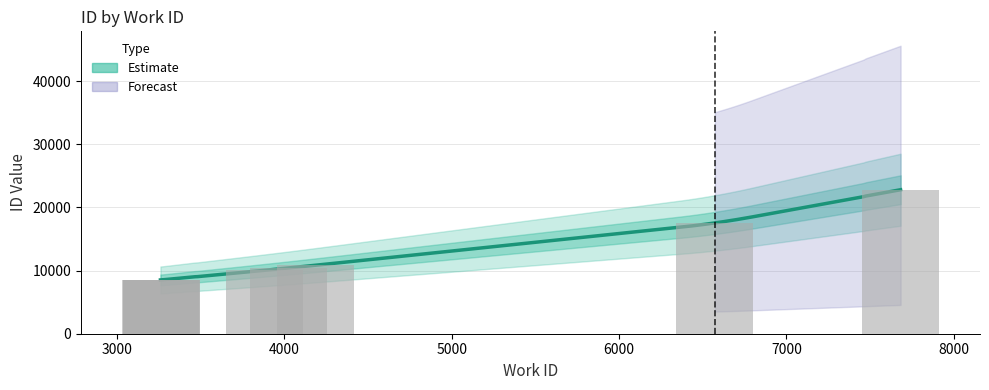

At which category does the chart reach its minimum across all series?

3259